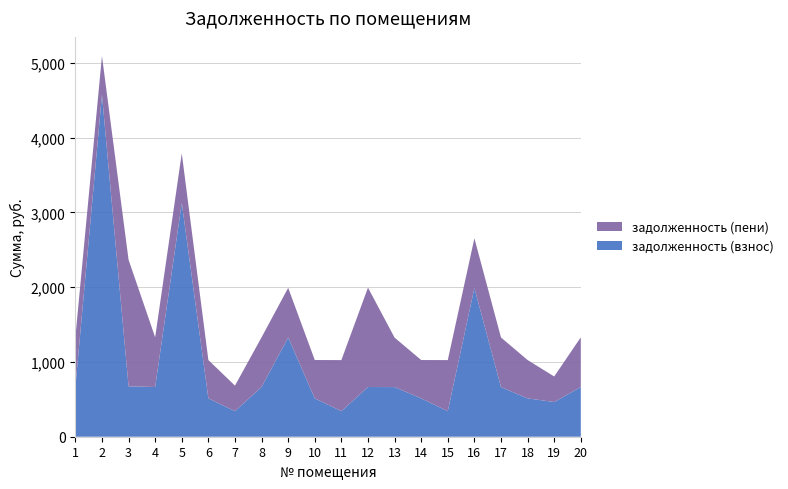

Reading right to left, what are all the values shown in this chart?

задолженность (взнос): 20=664.9	19=464.1	18=513.0	17=663.8	16=1989.2	15=341.7	14=513.0	13=663.8	12=664.9	11=341.7	10=513.0	9=1327.6	8=664.9	7=341.7	6=513.0	5=3127.4	4=664.9	3=674.2	2=4572.3	1=663.8
задолженность (пени): 20=664.9	19=341.7	18=513.0	17=663.8	16=664.9	15=683.3	14=513.0	13=661.6	12=1329.7	11=683.3	10=513.0	9=663.8	8=664.9	7=341.7	6=513.0	5=663.8	4=664.9	3=1693.1	2=521.2	1=663.8